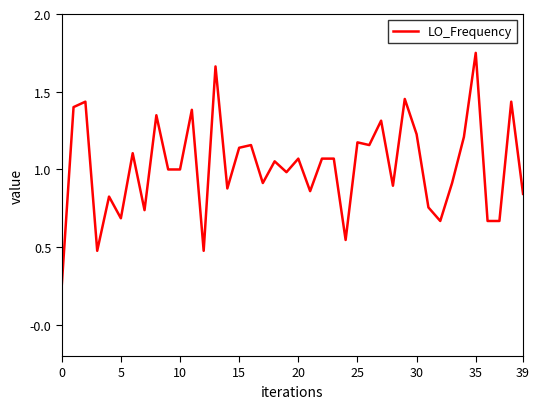

Does the chart display data point markers on the line(s)?

No